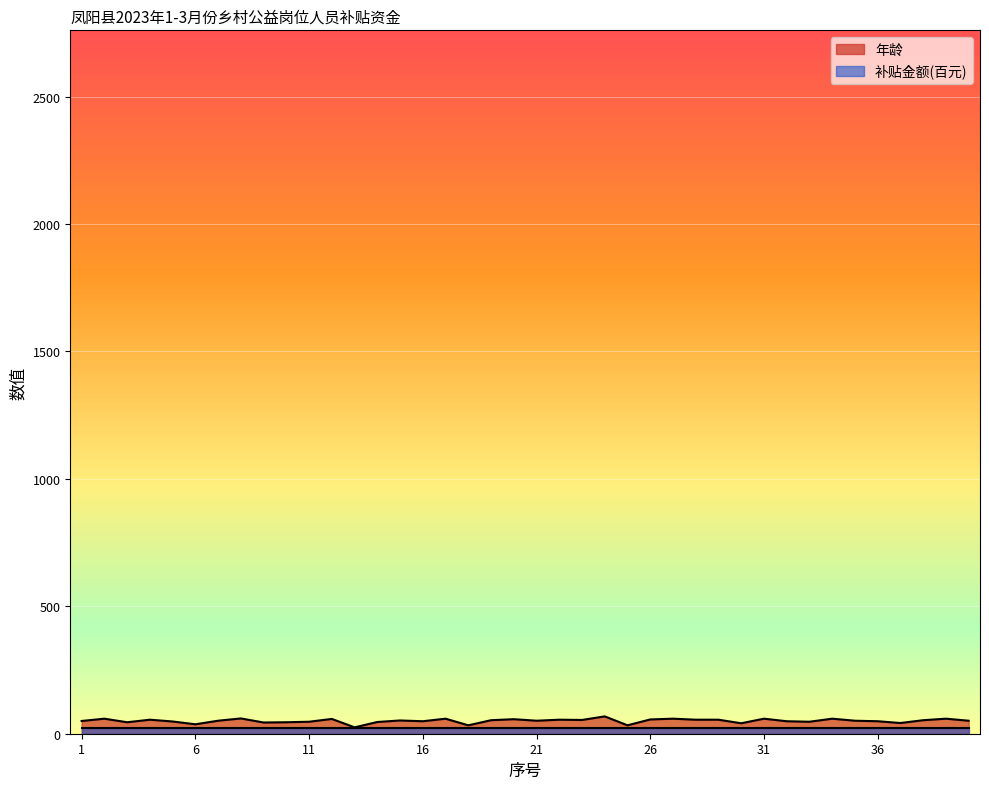

Does the chart display data point markers on the line(s)?

No